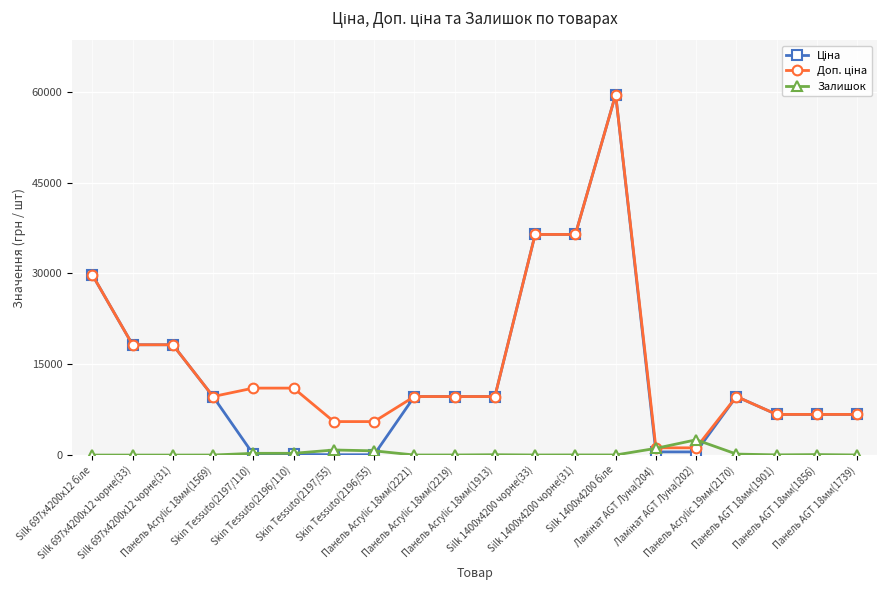

What is the highest value of the Залишок series?

2522.0